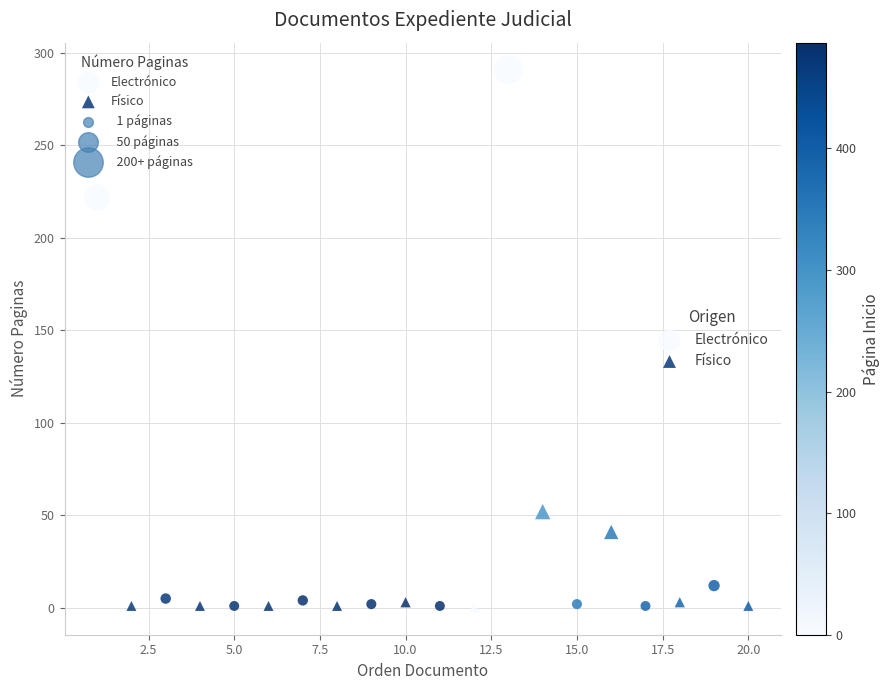

Which series has the widest spread of Y values?

Electrónico